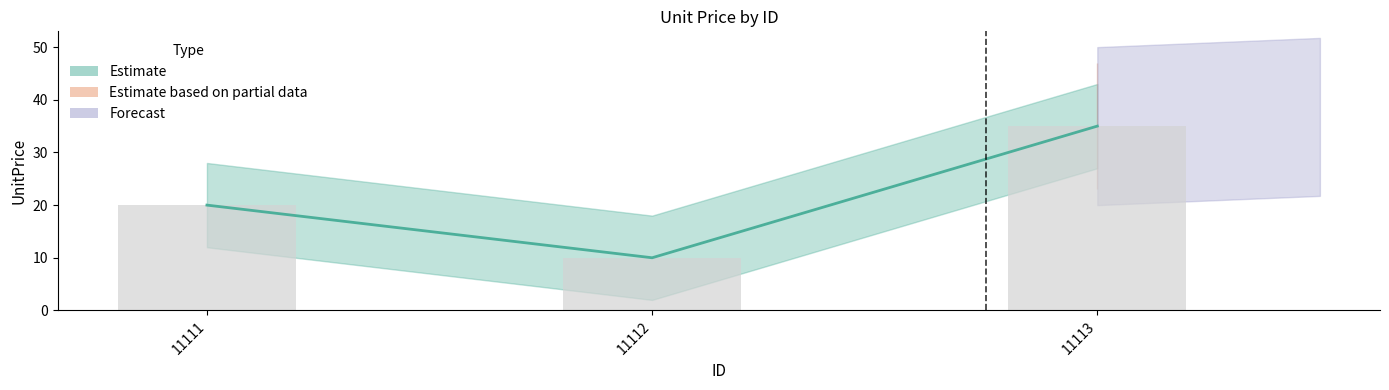

Which label corresponds to the largest value in the chart?

11113